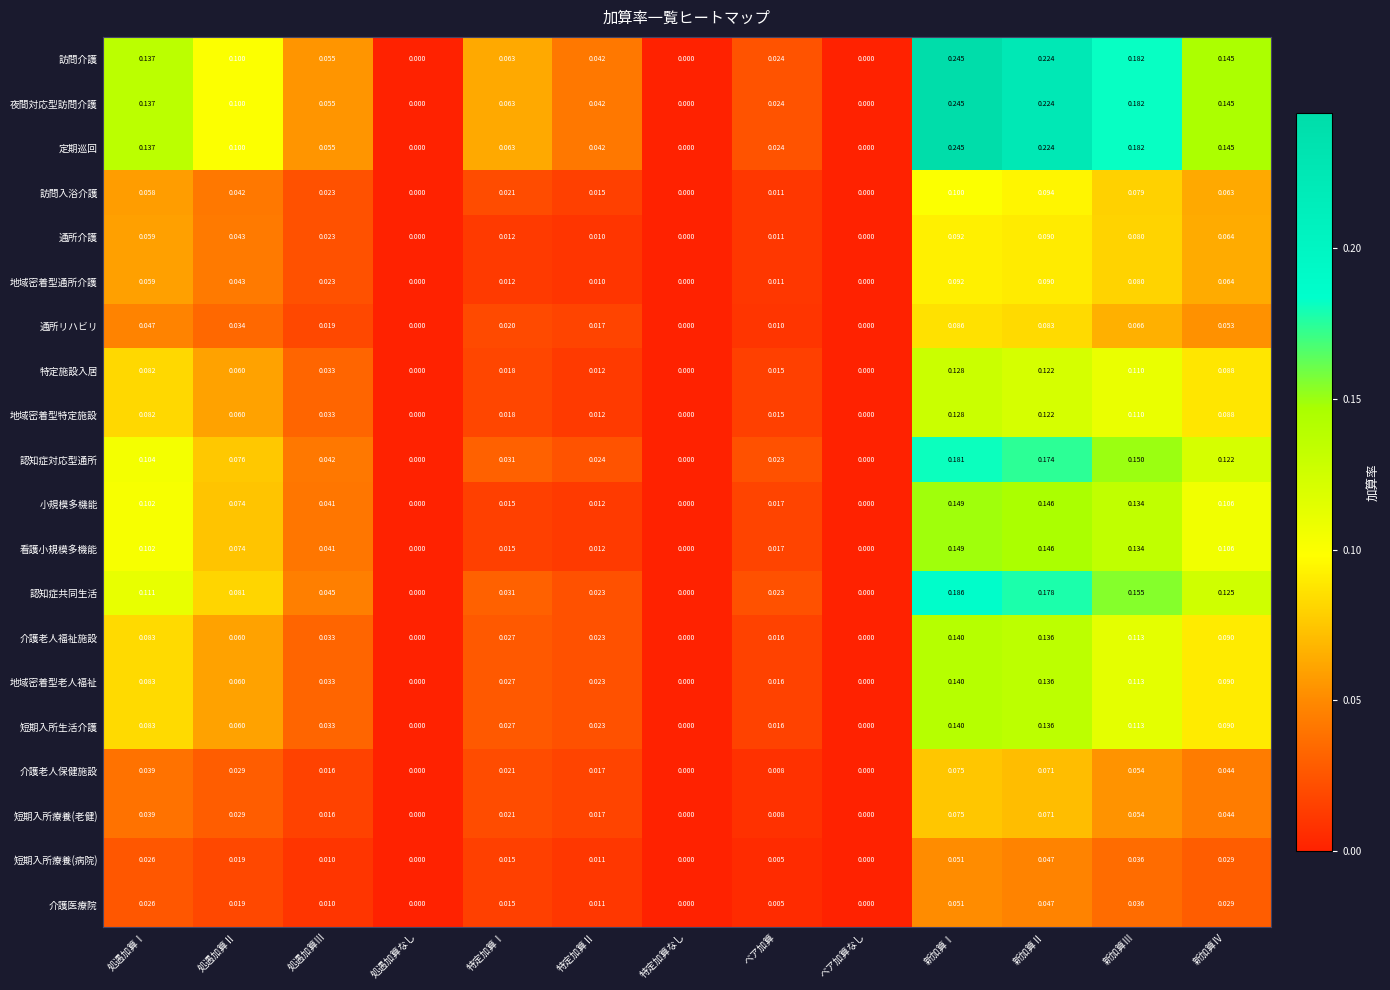

At which category is the sum across all series the highest?

新加算Ⅰ